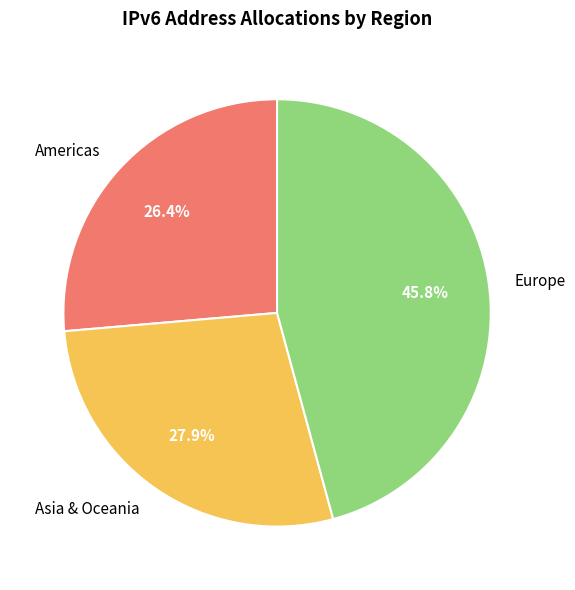

How many segments does this pie chart have?

3